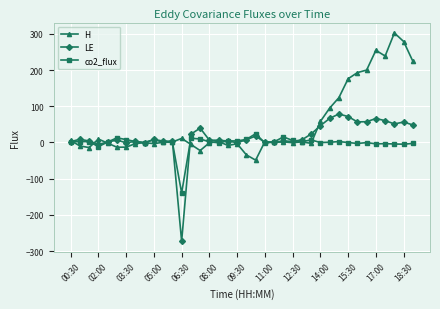

How many categories are shown in the chart?

38